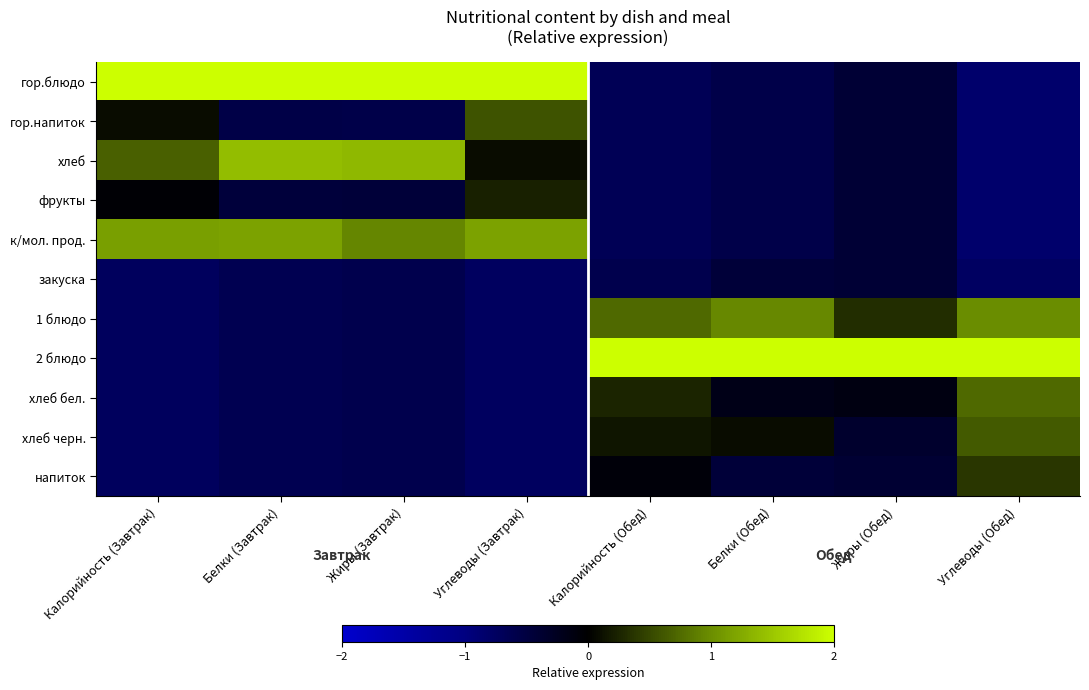

Reading left to right, extract all data points from this chart.

гор.блюдо: Калорийность (Завтрак)=2.5	Белки (Завтрак)=2.2	Жиры (Завтрак)=2.3	Углеводы (Завтрак)=2.4	Калорийность (Обед)=-0.7	Белки (Обед)=-0.6	Жиры (Обед)=-0.4	Углеводы (Обед)=-0.8
гор.напиток: Калорийность (Завтрак)=0.1	Белки (Завтрак)=-0.5	Жиры (Завтрак)=-0.6	Углеводы (Завтрак)=0.6	Калорийность (Обед)=-0.7	Белки (Обед)=-0.6	Жиры (Обед)=-0.4	Углеводы (Обед)=-0.8
хлеб: Калорийность (Завтрак)=0.7	Белки (Завтрак)=1.4	Жиры (Завтрак)=1.4	Углеводы (Завтрак)=0.1	Калорийность (Обед)=-0.7	Белки (Обед)=-0.6	Жиры (Обед)=-0.4	Углеводы (Обед)=-0.8
фрукты: Калорийность (Завтрак)=-0.0	Белки (Завтрак)=-0.5	Жиры (Завтрак)=-0.4	Углеводы (Завтрак)=0.2	Калорийность (Обед)=-0.7	Белки (Обед)=-0.6	Жиры (Обед)=-0.4	Углеводы (Обед)=-0.8
к/мол. прод.: Калорийность (Завтрак)=1.2	Белки (Завтрак)=1.2	Жиры (Завтрак)=0.9	Углеводы (Завтрак)=1.2	Калорийность (Обед)=-0.7	Белки (Обед)=-0.6	Жиры (Обед)=-0.4	Углеводы (Обед)=-0.8
закуска: Калорийность (Завтрак)=-0.7	Белки (Завтрак)=-0.6	Жиры (Завтрак)=-0.6	Углеводы (Завтрак)=-0.7	Калорийность (Обед)=-0.6	Белки (Обед)=-0.4	Жиры (Обед)=-0.4	Углеводы (Обед)=-0.8
1 блюдо: Калорийность (Завтрак)=-0.7	Белки (Завтрак)=-0.6	Жиры (Завтрак)=-0.6	Углеводы (Завтрак)=-0.7	Калорийность (Обед)=0.7	Белки (Обед)=1.0	Жиры (Обед)=0.3	Углеводы (Обед)=1.0
2 блюдо: Калорийность (Завтрак)=-0.7	Белки (Завтрак)=-0.6	Жиры (Завтрак)=-0.6	Углеводы (Завтрак)=-0.7	Калорийность (Обед)=2.8	Белки (Обед)=2.8	Жиры (Обед)=3.1	Углеводы (Обед)=2.2
хлеб бел.: Калорийность (Завтрак)=-0.7	Белки (Завтрак)=-0.6	Жиры (Завтрак)=-0.6	Углеводы (Завтрак)=-0.7	Калорийность (Обед)=0.3	Белки (Обед)=-0.2	Жиры (Обед)=-0.1	Углеводы (Обед)=0.7
хлеб черн.: Калорийность (Завтрак)=-0.7	Белки (Завтрак)=-0.6	Жиры (Завтрак)=-0.6	Углеводы (Завтрак)=-0.7	Калорийность (Обед)=0.2	Белки (Обед)=0.1	Жиры (Обед)=-0.4	Углеводы (Обед)=0.6
напиток: Калорийность (Завтрак)=-0.7	Белки (Завтрак)=-0.6	Жиры (Завтрак)=-0.6	Углеводы (Завтрак)=-0.7	Калорийность (Обед)=-0.1	Белки (Обед)=-0.4	Жиры (Обед)=-0.4	Углеводы (Обед)=0.4